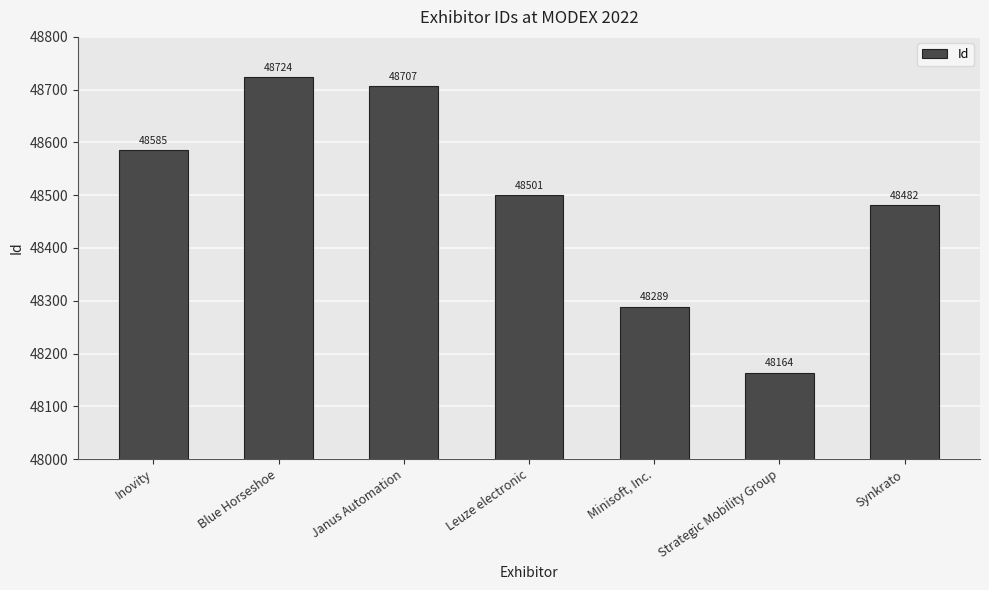

What is the difference between the second highest and second lowest values?

418